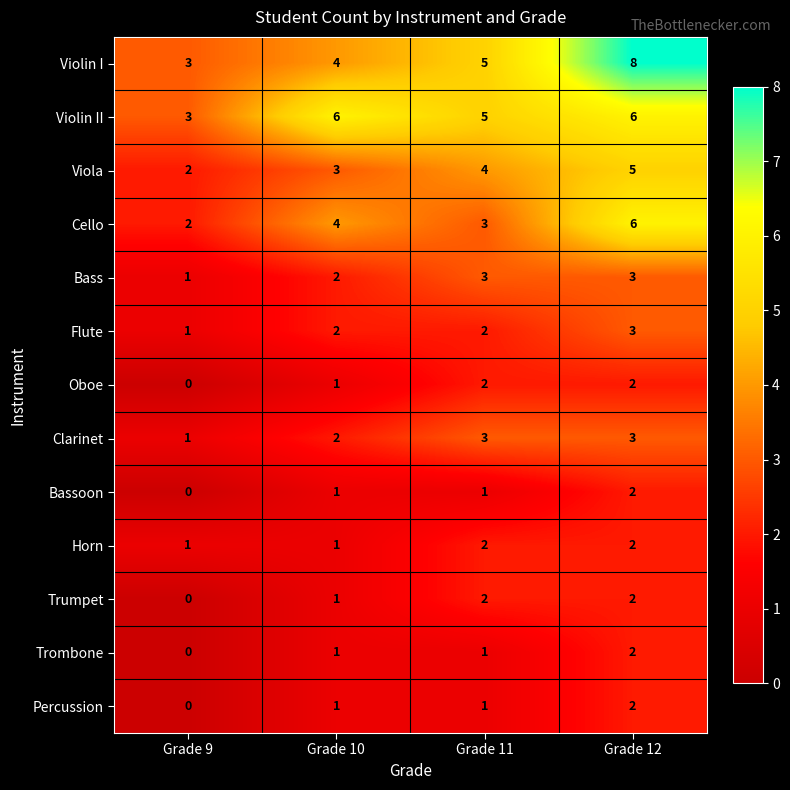

What is the sum of the Cello values at Grade 10 and Grade 11?

7